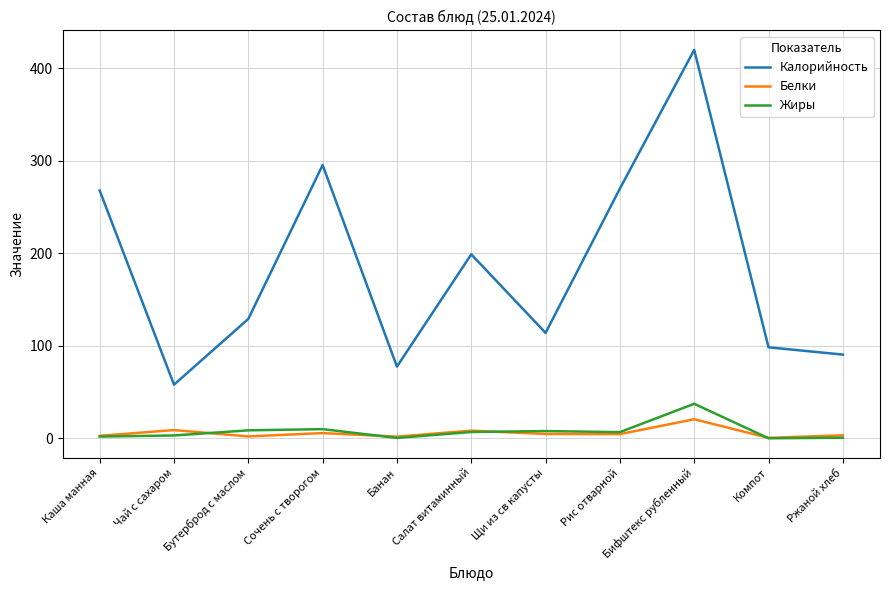

True or false: Белки and Калорийность cross at least once.

False